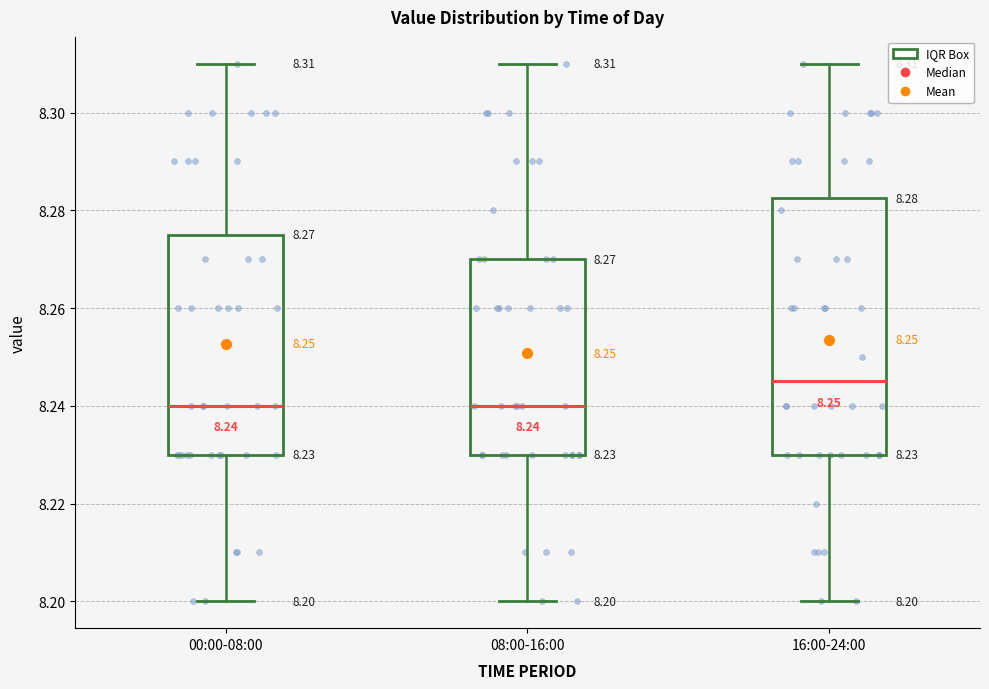

Comparing the boxes themselves (not the whiskers), which one is the tallest?

16:00-24:00